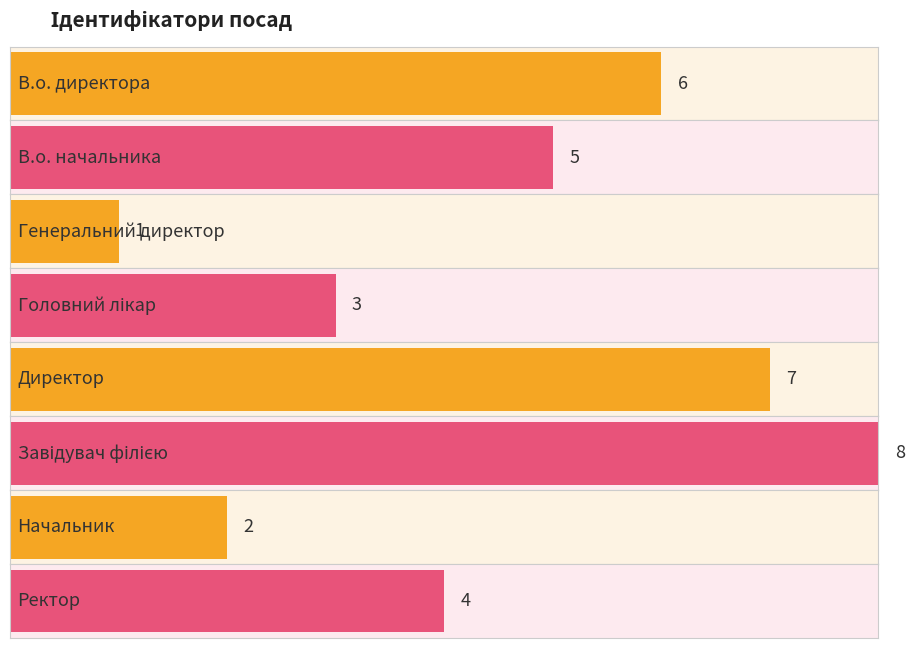

What is the minimum value shown in the chart?

1